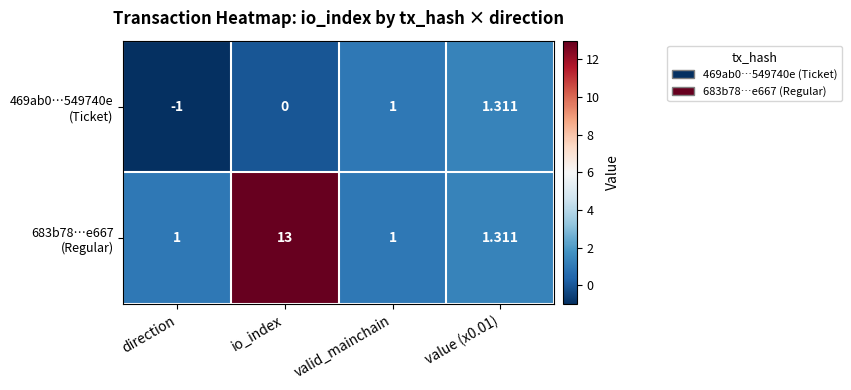

Count the number of data series in this chart.

2